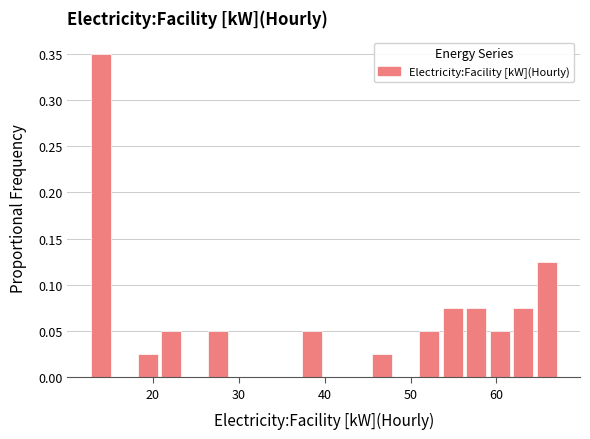

Read against the x-axis, roughly where is the centre of the tallest bar?

14